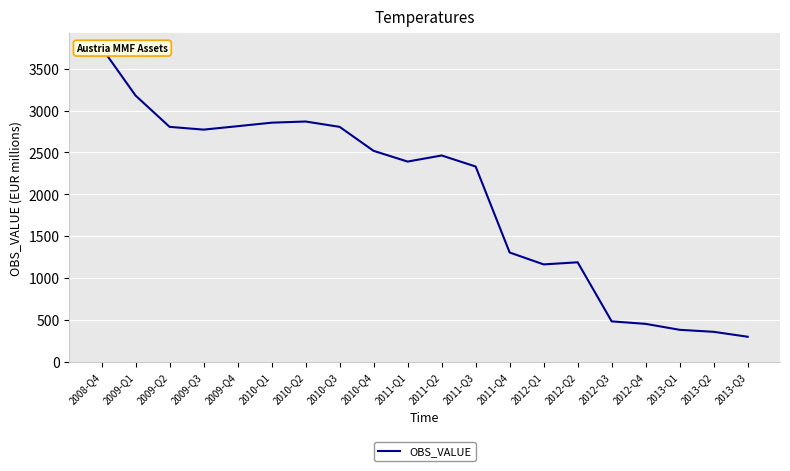

Reading right to left, what are all the values shown in this chart?

296	355	379	450	480	1186	1161	1303	2331	2463	2390	2518	2805	2869	2855	2813	2772	2805	3179	3751